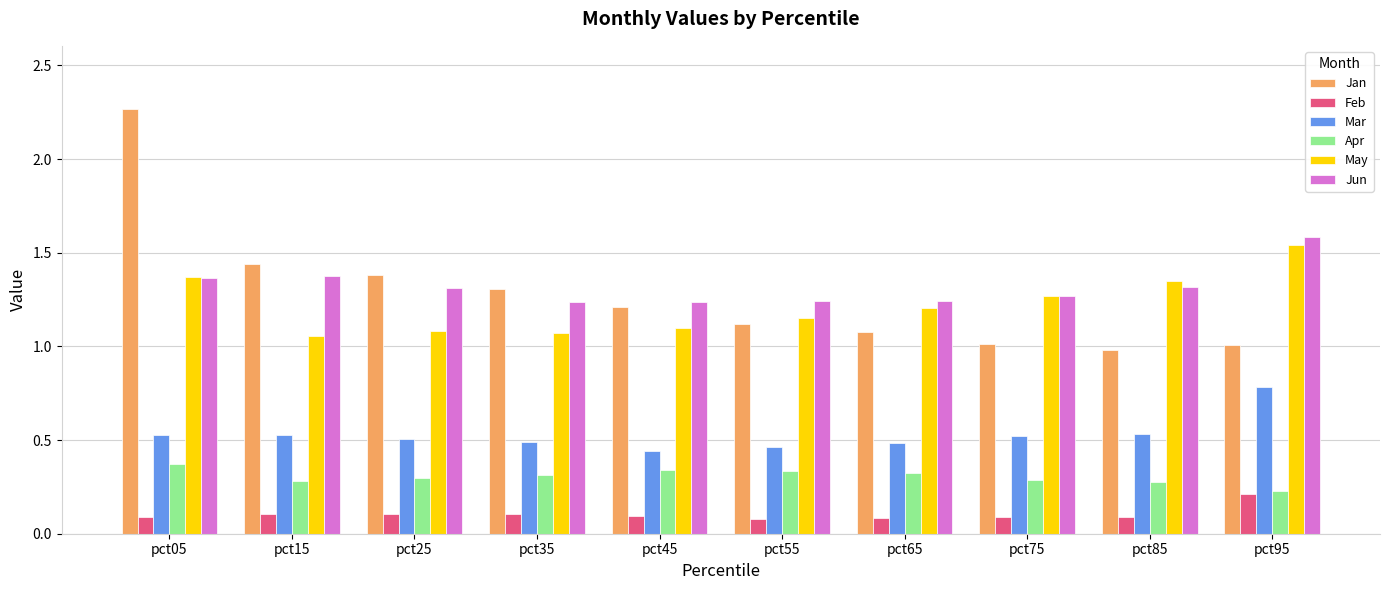

Which category has the highest value in the Mar series?

pct95